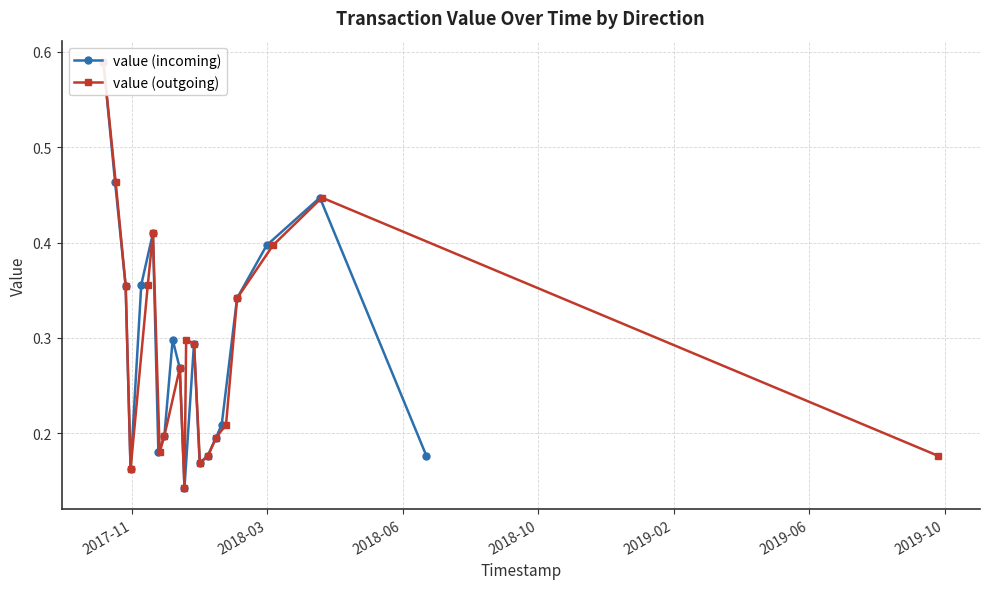

What is the greatest value displayed?

0.6